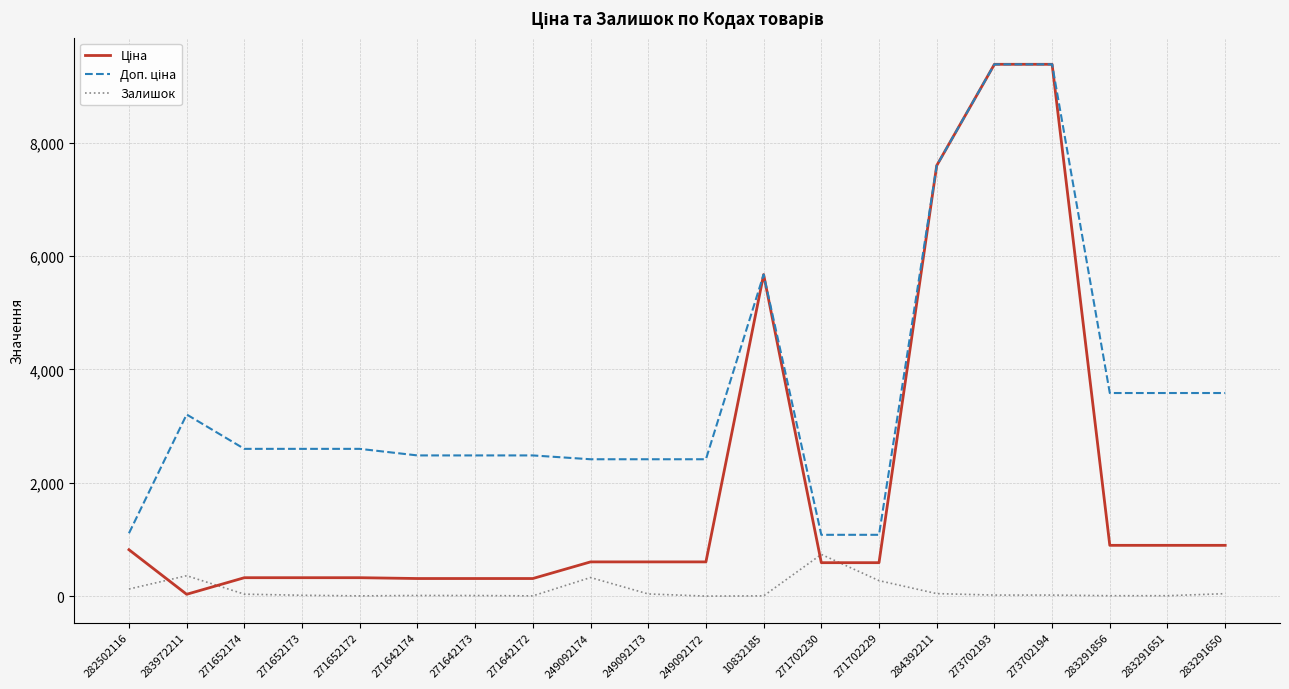

The value of Залишок at 271702230 is 1324.0. True or false?

False